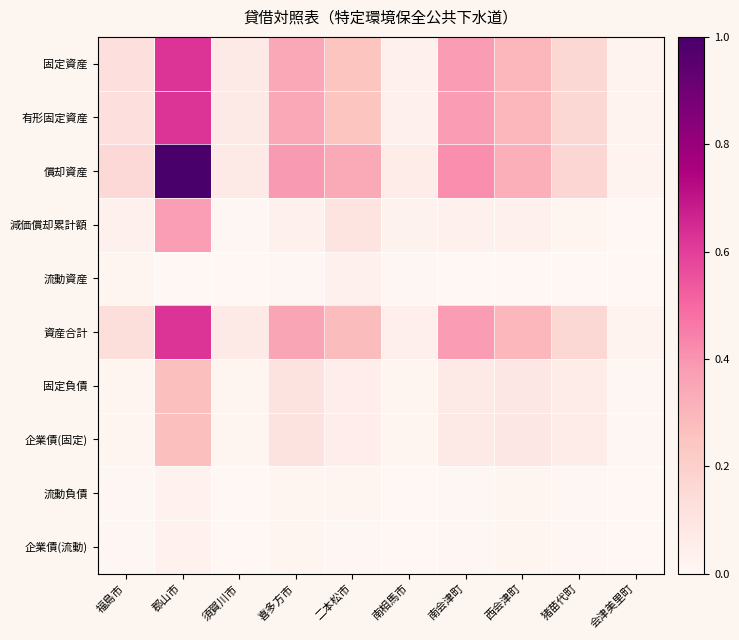

List the series in order of their peak value, lowest first.

企業債(流動), 流動負債, 流動資産, 固定負債, 企業債(固定), 減価償却累計額, 固定資産, 有形固定資産, 資産合計, 償却資産